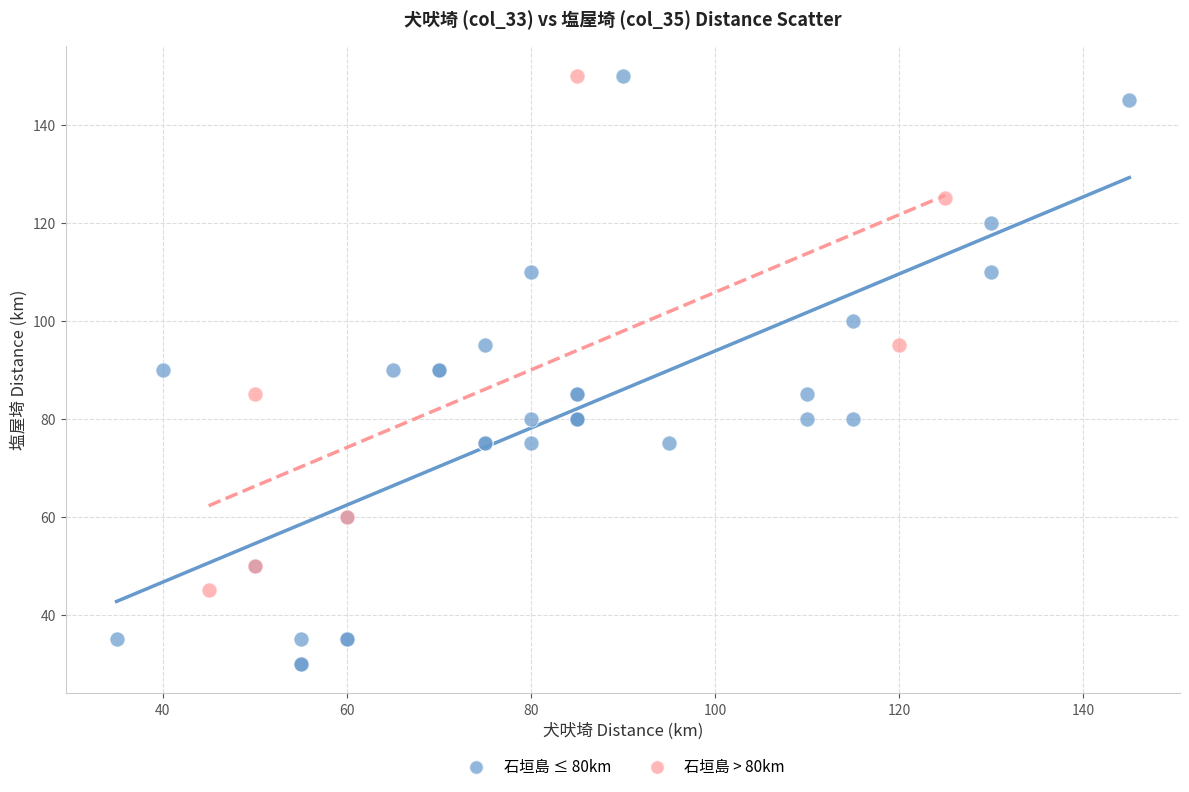

Which series contains the lowest Y value?

石垣島 ≤ 80km